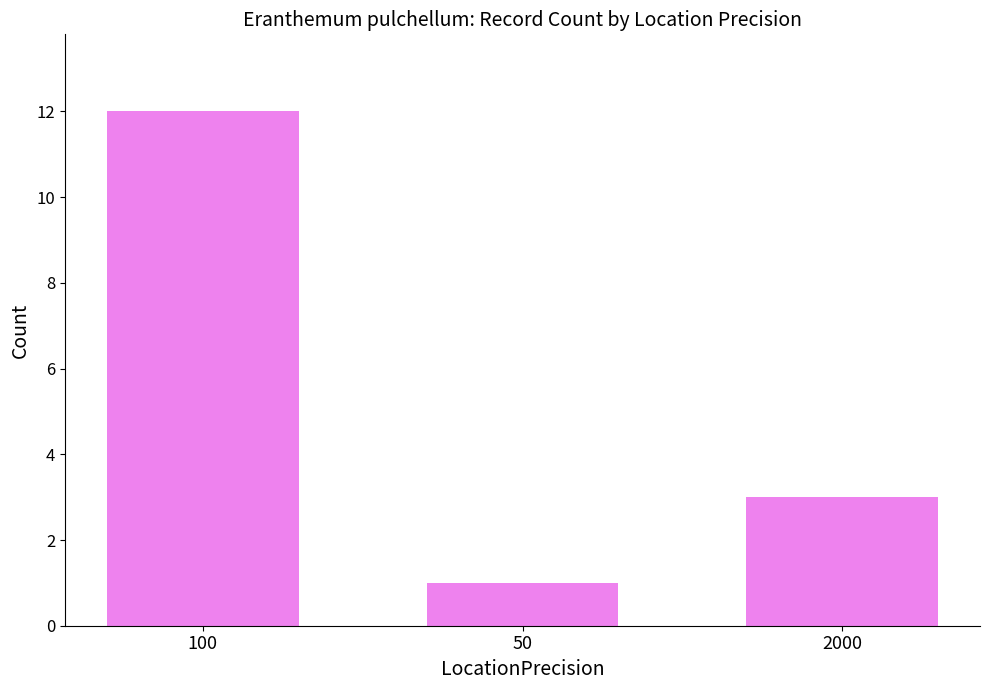

What is the approximate value at 100?

12